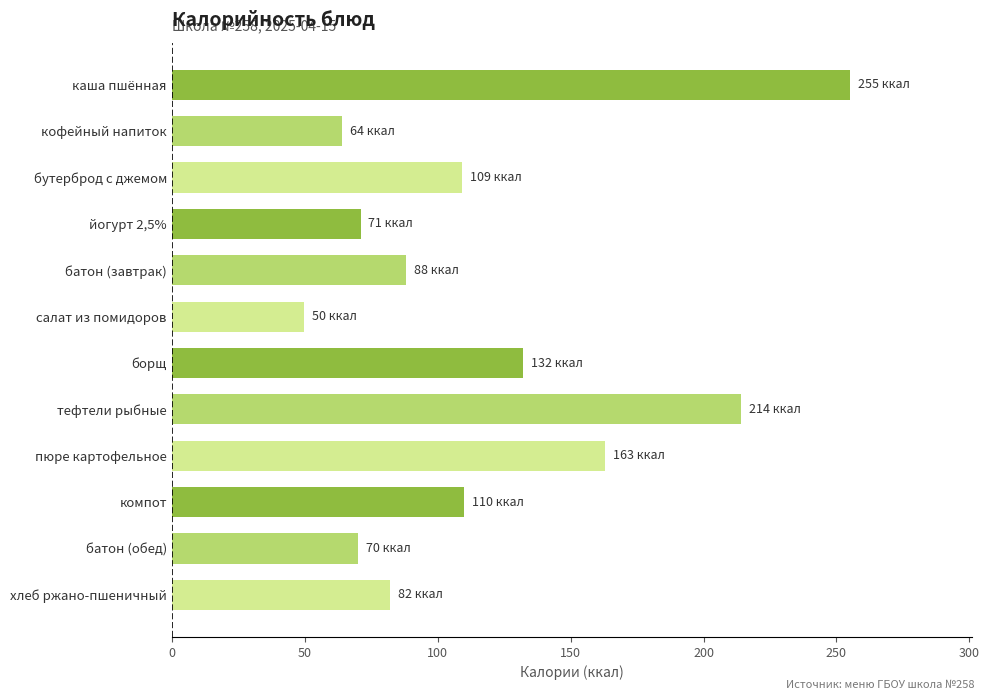

The chart shows a value of 163.0 at пюре картофельное. True or false?

True